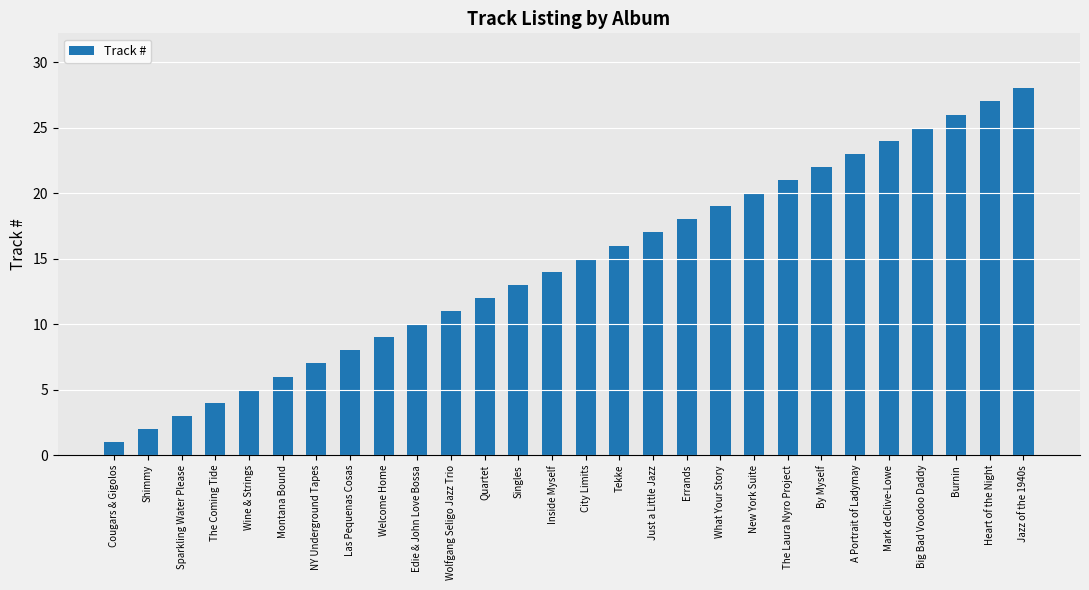

Approximately how many times larger is the value at What Your Story compared to Heart of the Night?

0.7